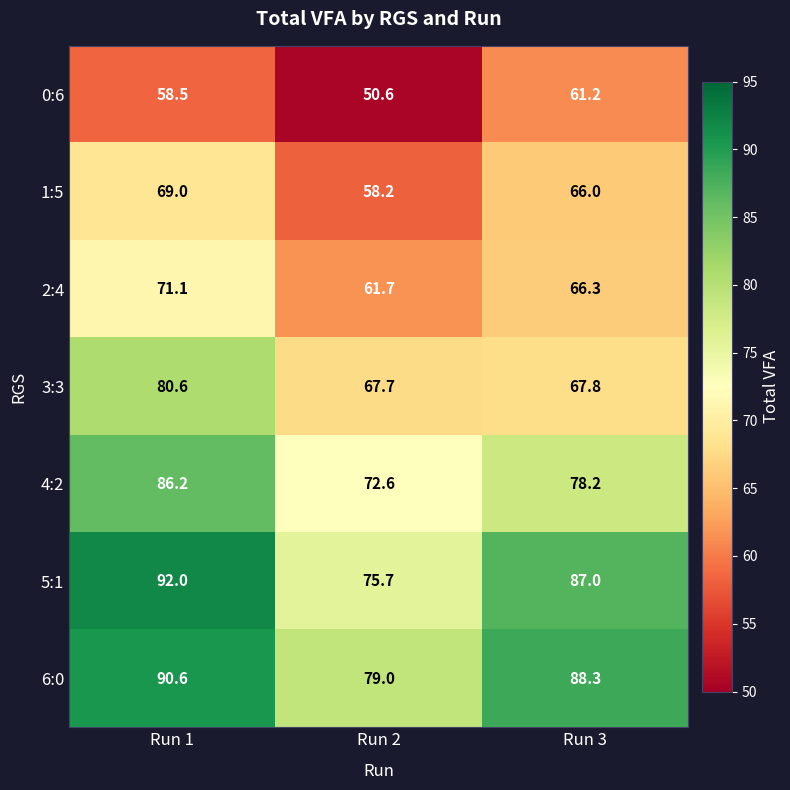

What is the spread (max minus min) of values at Run 2?

28.4